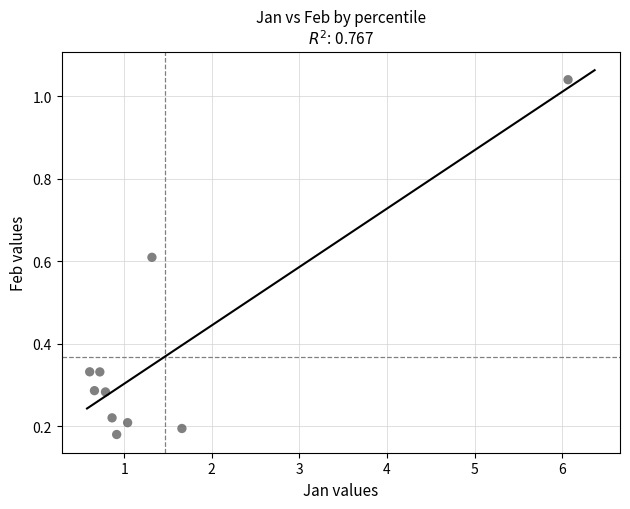

What is the range of Y values (max minus min)?

0.9